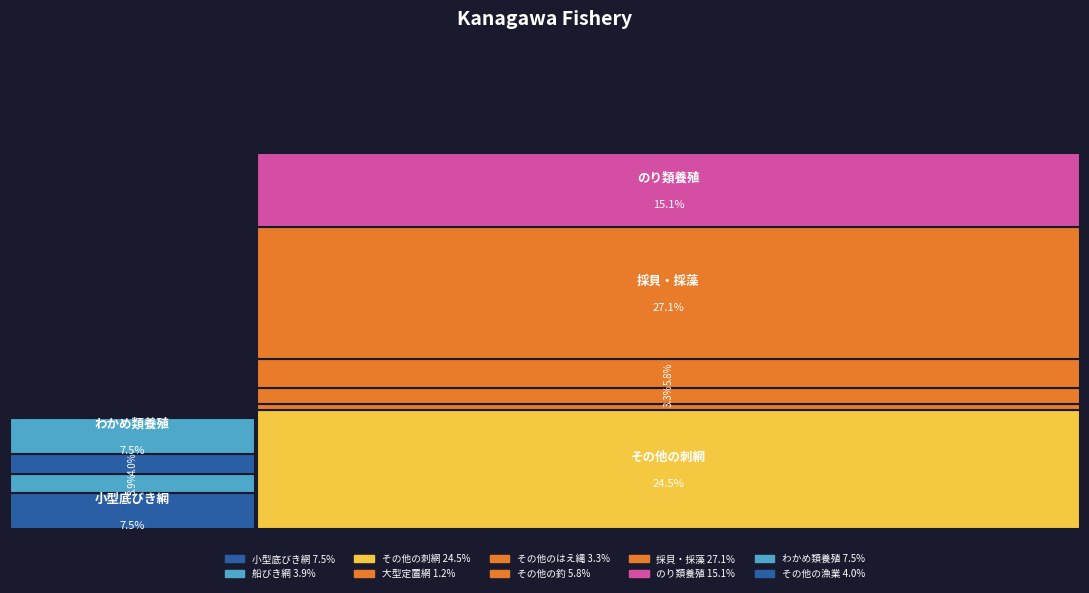

Reading left to right, transcribe all the data shown in this chart.

136	72	447	22	61	106	494	276	136	73